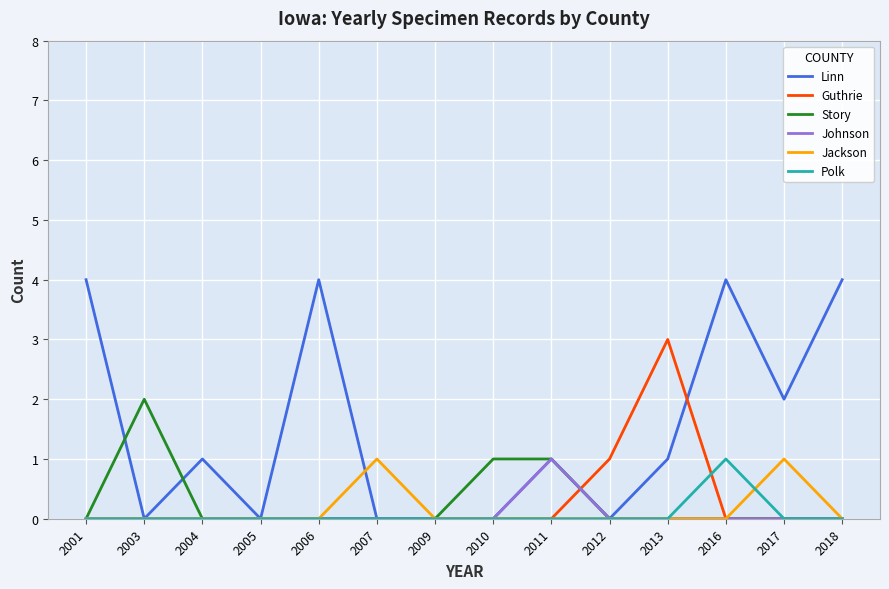

Which series has the widest spread of values?

Linn